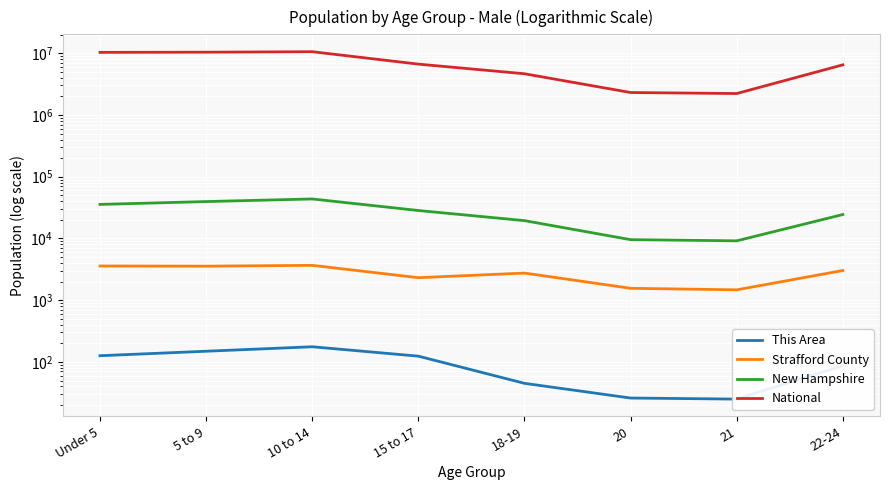

What is the difference between the second highest and second lowest values in the This Area series?

123